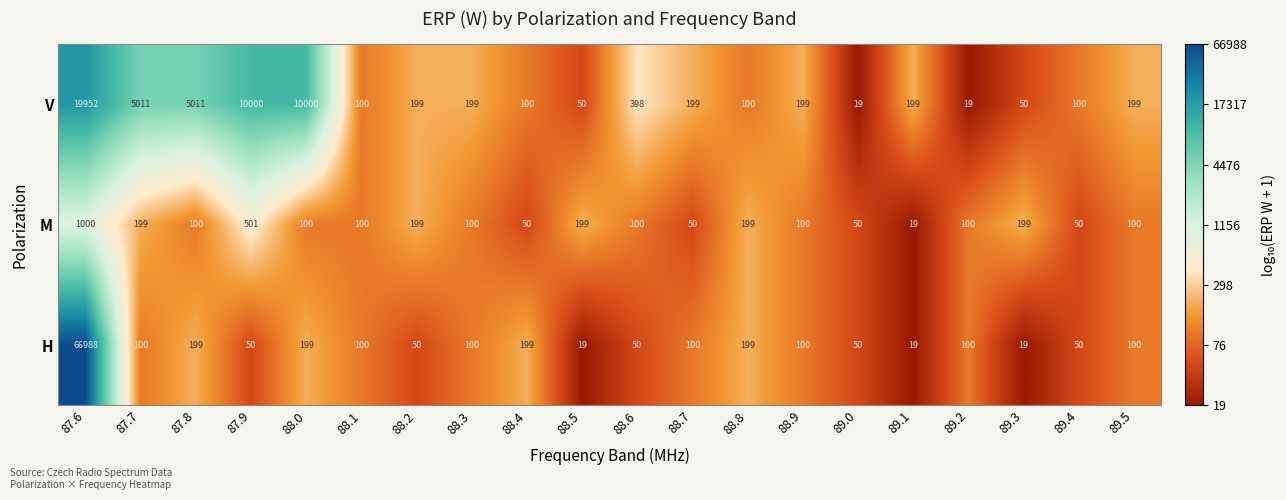

What is the approximate value of H at 88.0, to the nearest 10?

200